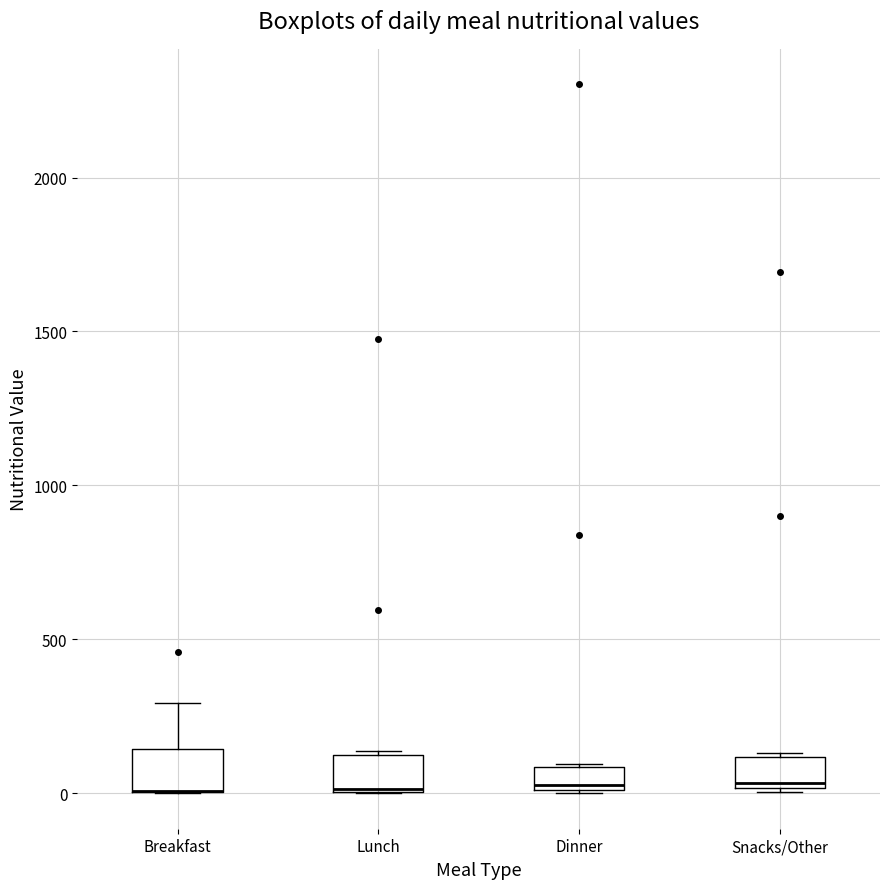

Where is the lower edge of the box for Lunch on the y-axis? The values are not printed on the chart, so give them approximately, as read against the axis.

0